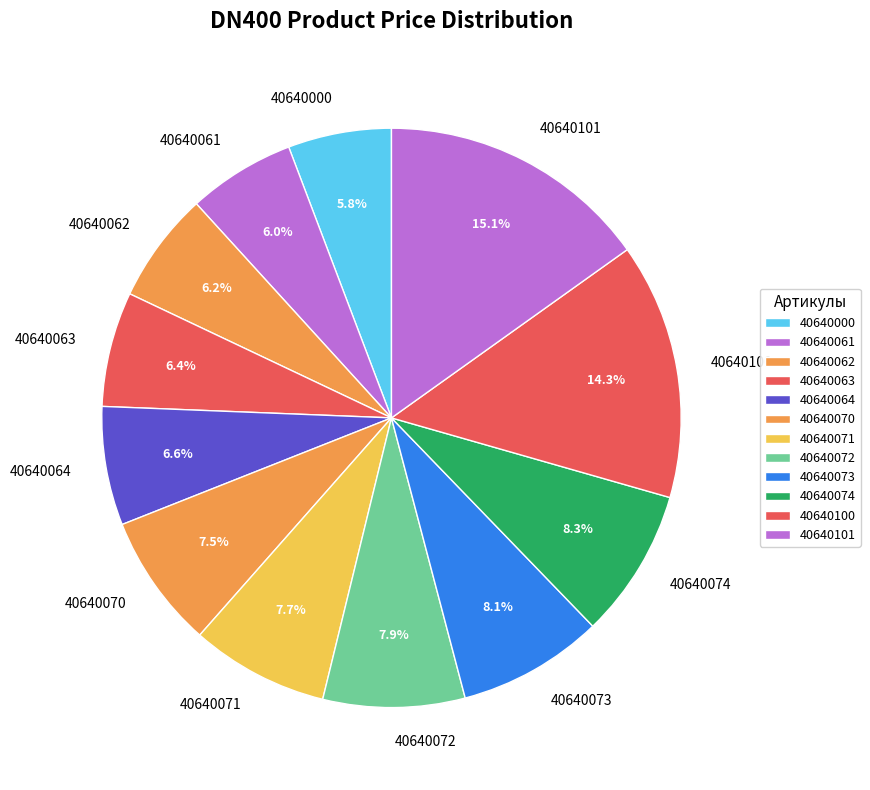

Is it true that 40640101 is 28% of the pie?

False